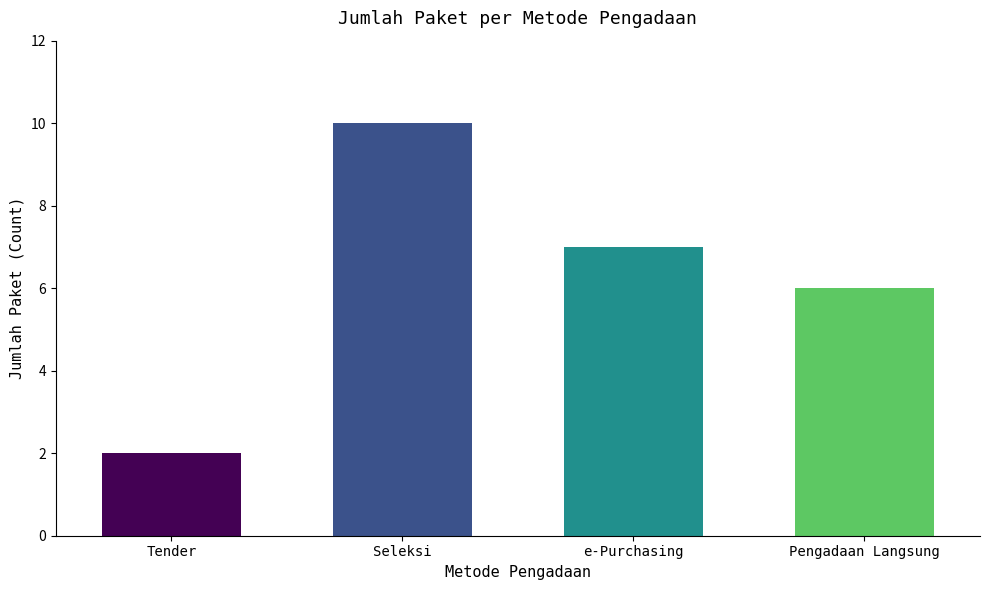

What position from the left is Seleksi?

2